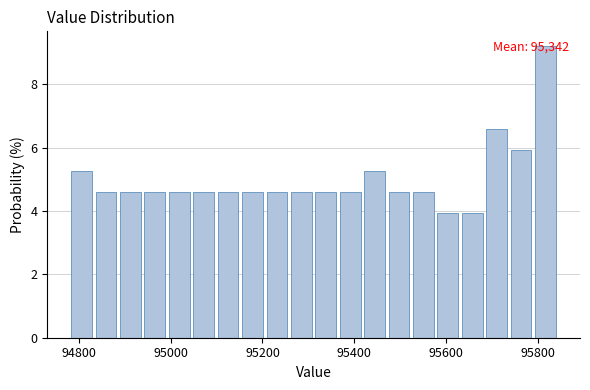

Read against the x-axis, roughly where is the centre of the tallest bar?

95820